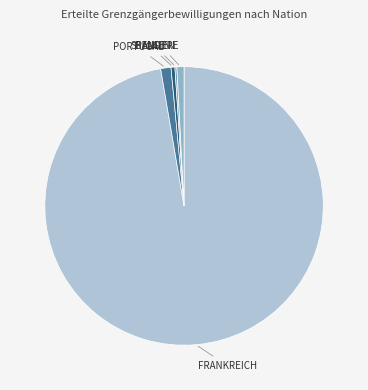

Is there any slice that represents more than half of the pie?

Yes